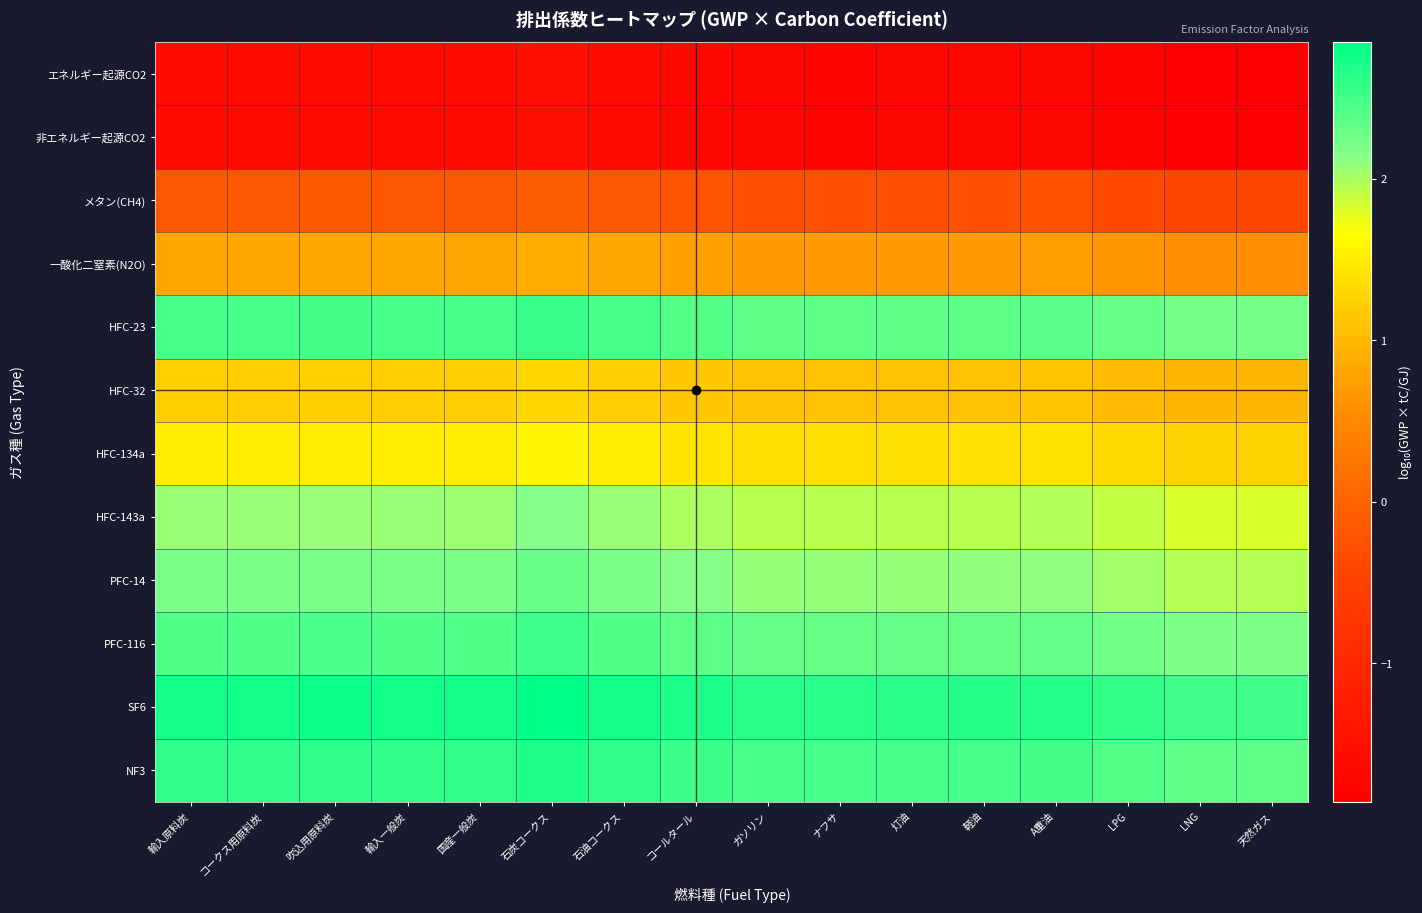

Which series has the largest range (max minus min)?

SF6